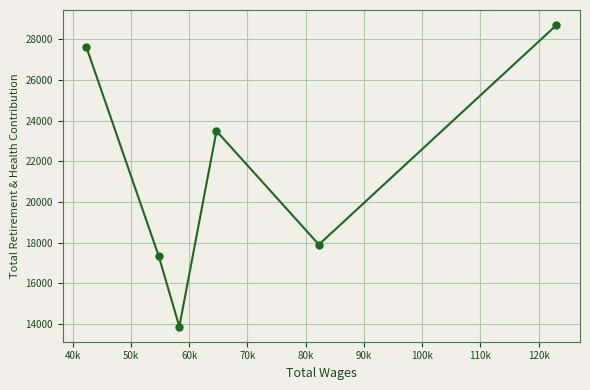

How many values are below 23488?

3